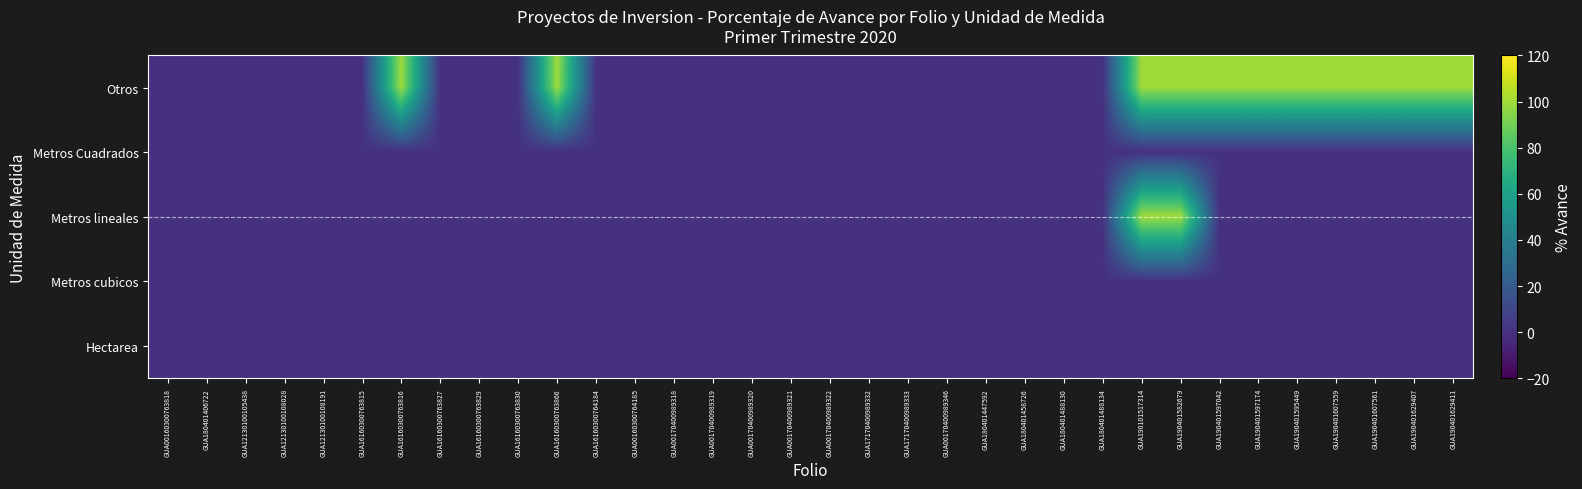

What is the maximum value shown in the chart?

100